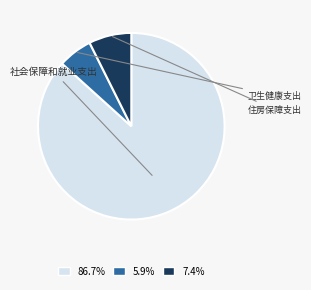

To the nearest percent, what is the difference between the largest and smallest slice percentages?

81%